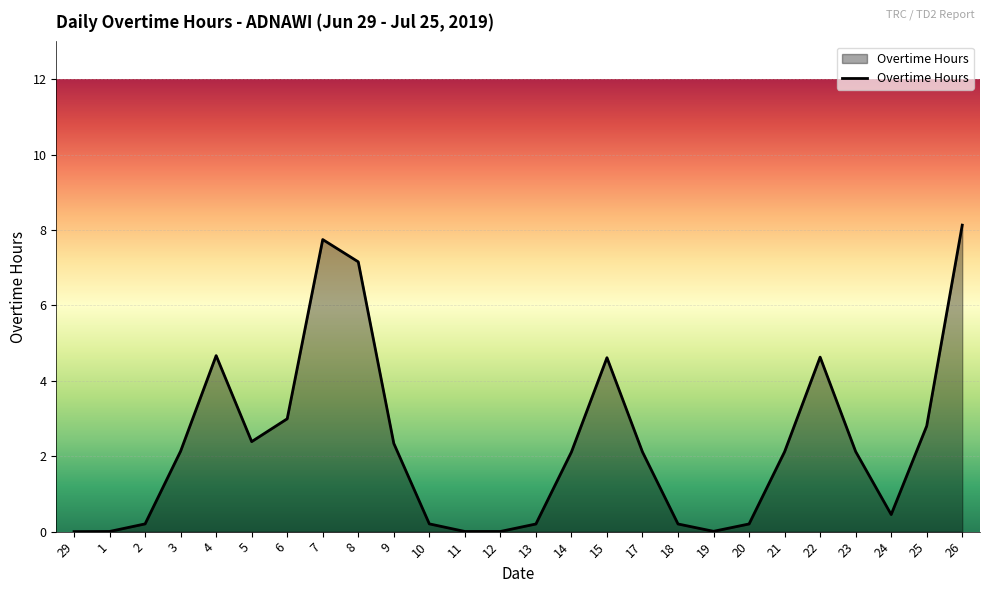

True or false: the data has more than 1 interior local peaks.

True